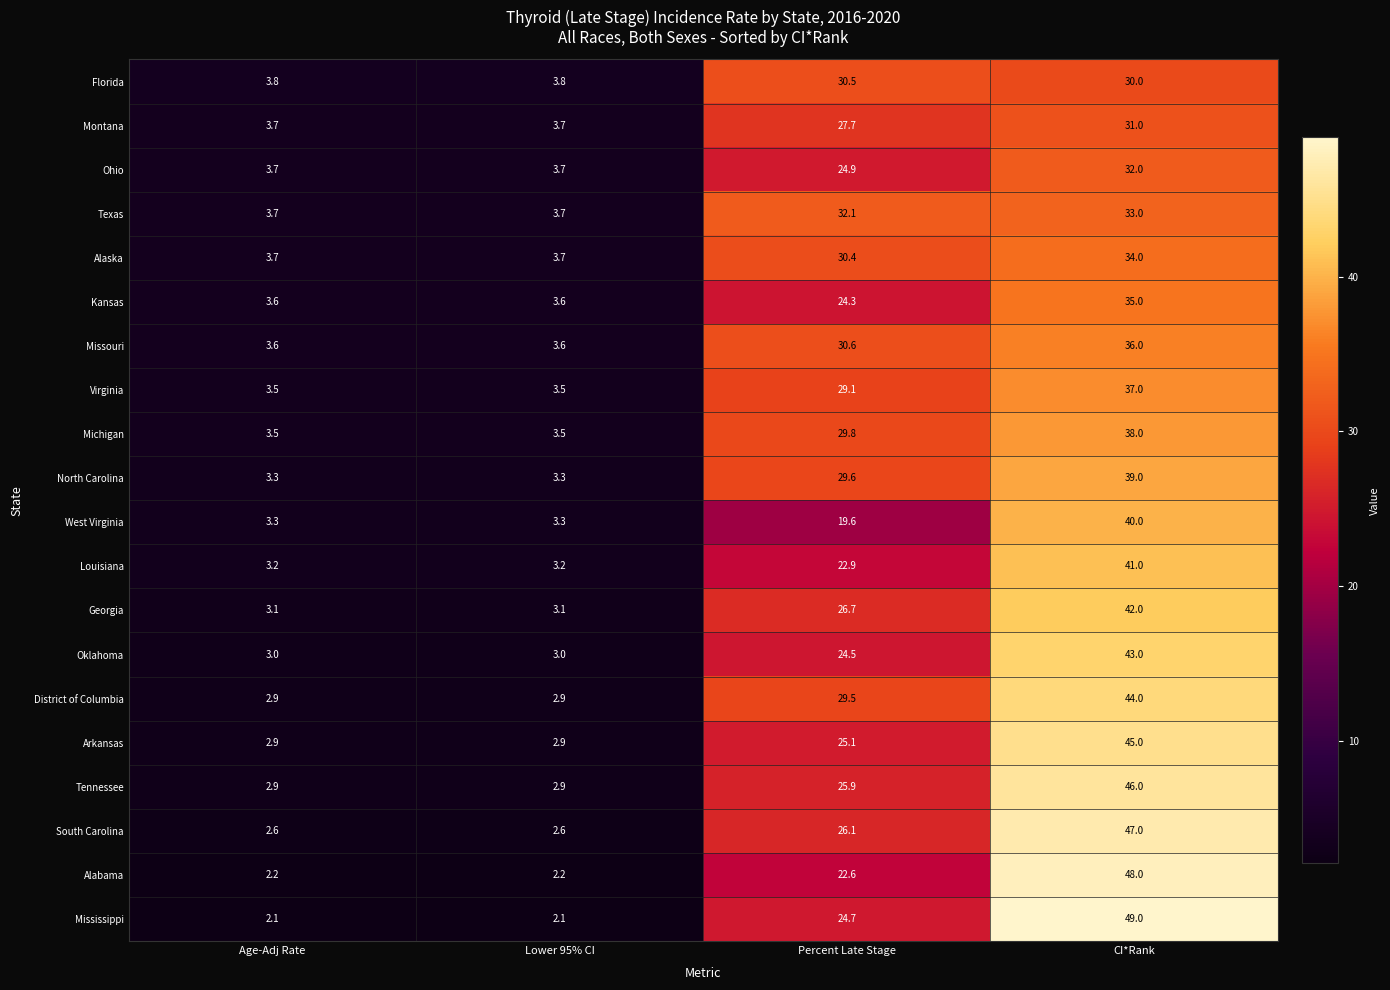

What is the approximate value of Missouri at CI*Rank?

36.0